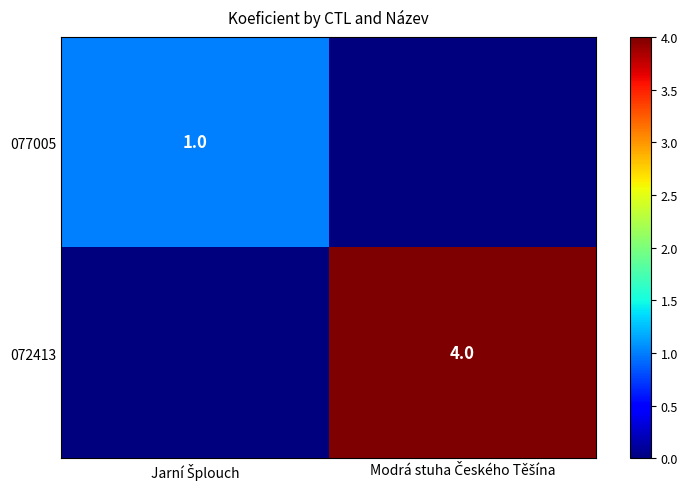

At which label is 077005 closest to 0?

Modrá stuha Českého Těšína